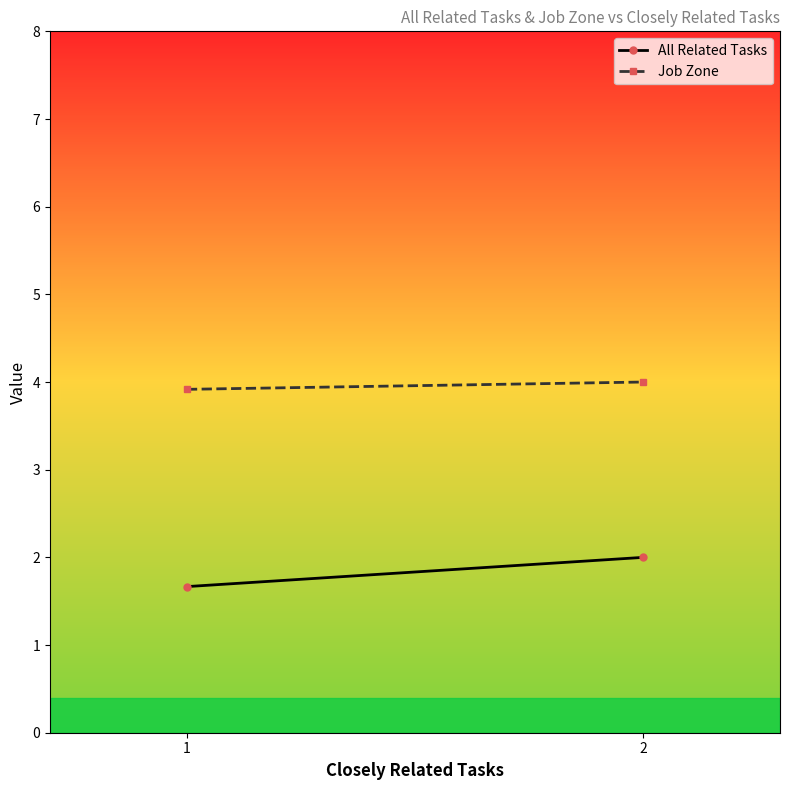

What is the difference between the maximum and minimum values in the Job Zone series?

0.1